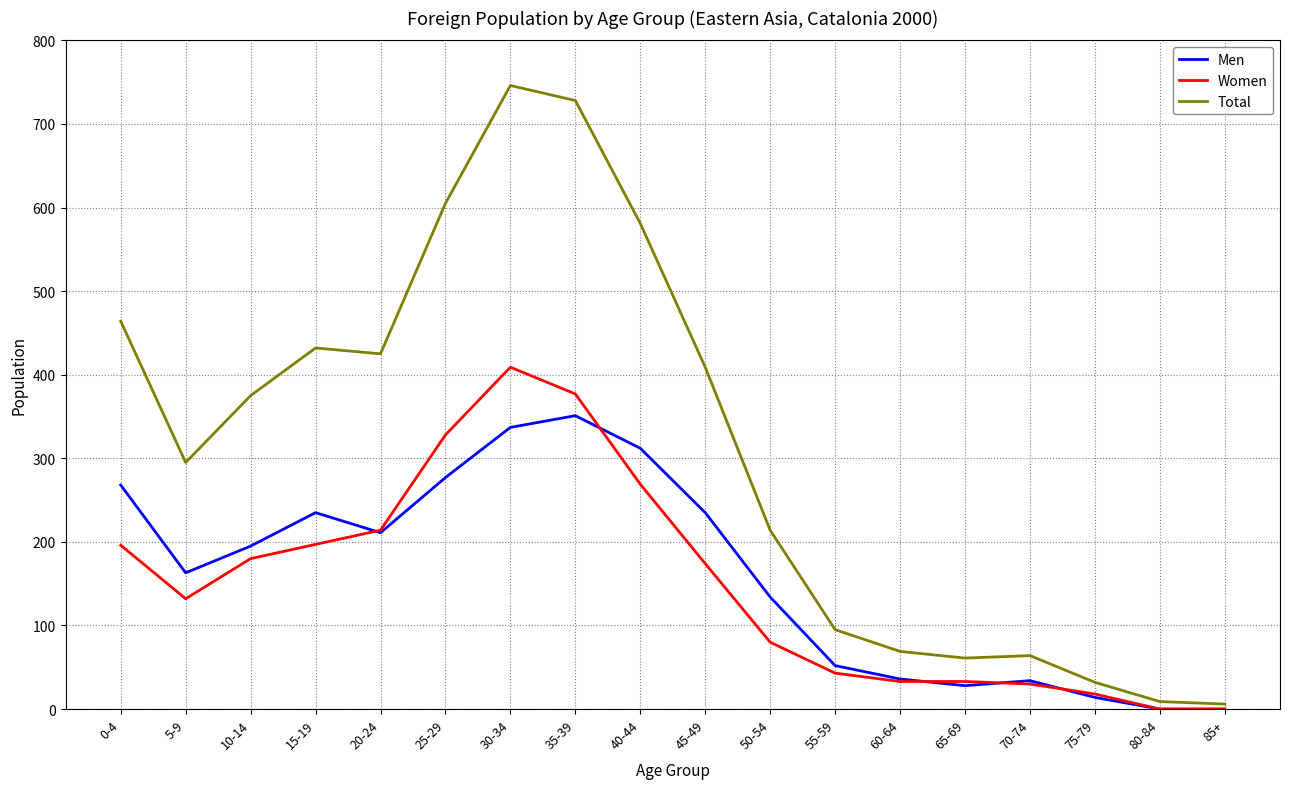

At 50-54, list the series in order from smallest to largest.

Women, Men, Total